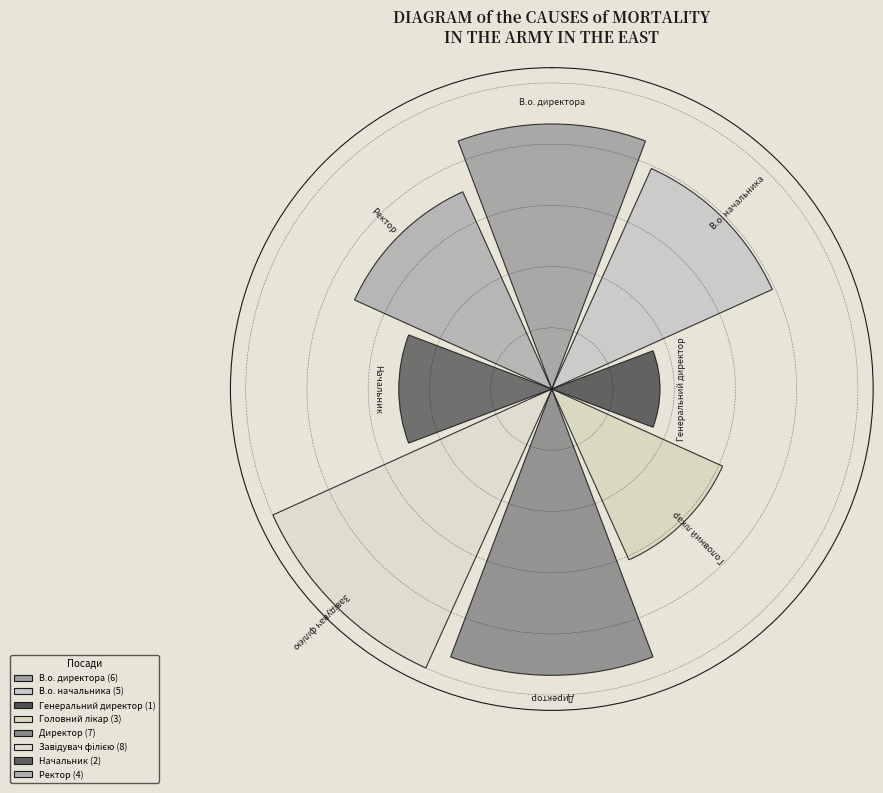

Are the bars horizontal?

No